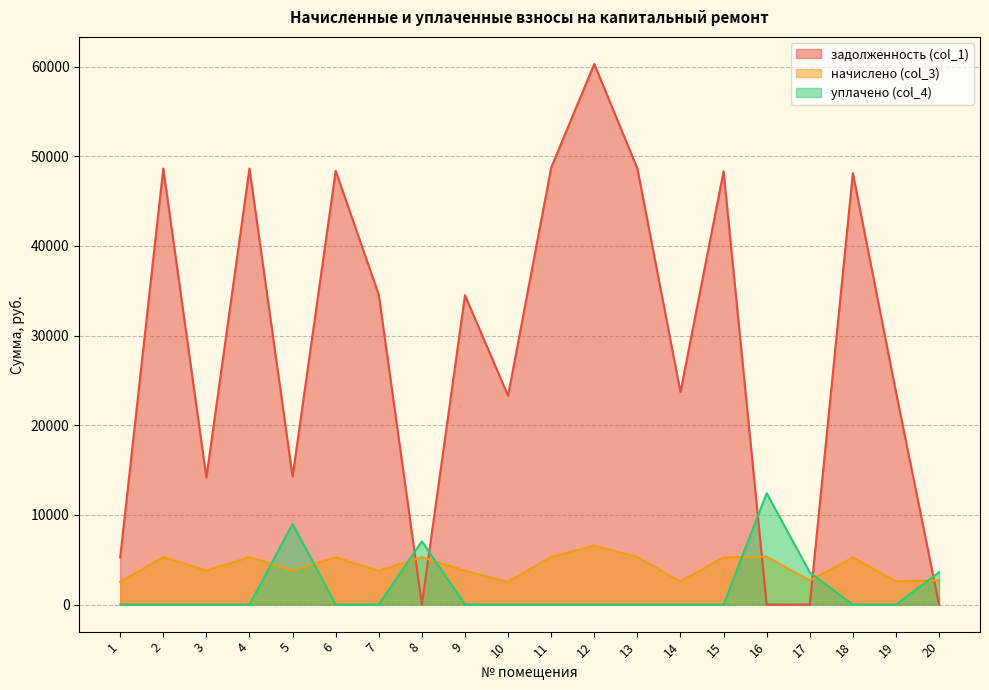

What are all the series names shown in the legend?

задолженность (col_1), начислено (col_3), уплачено (col_4)